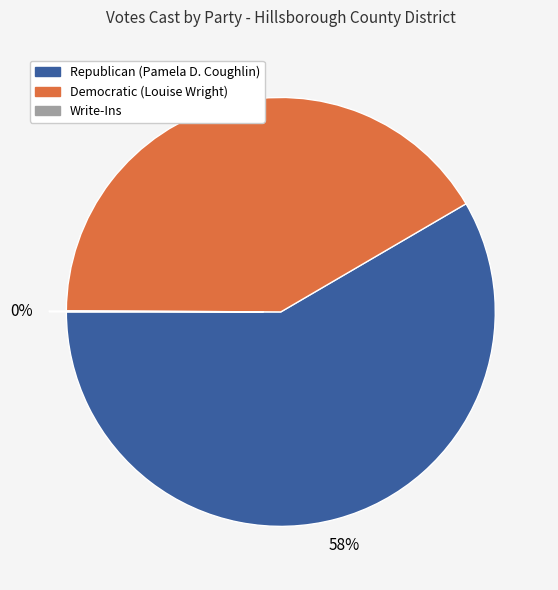

To the nearest percent, what is the combined percentage of Republican (Pamela D. Coughlin) and Democratic (Louise Wright)?

100%